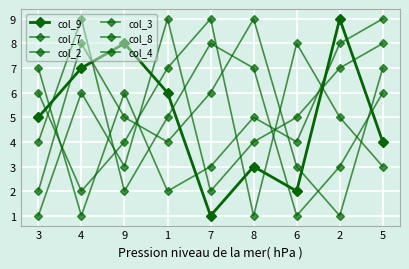

How many lines are shown in the chart?

6